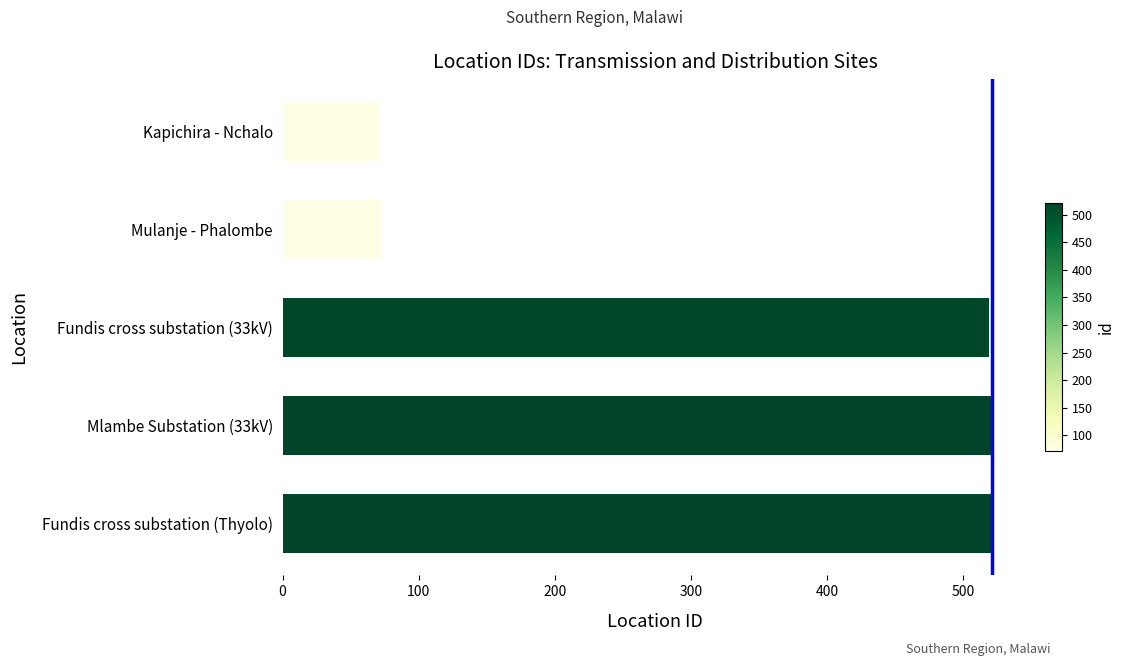

How many data points does each series have?

5